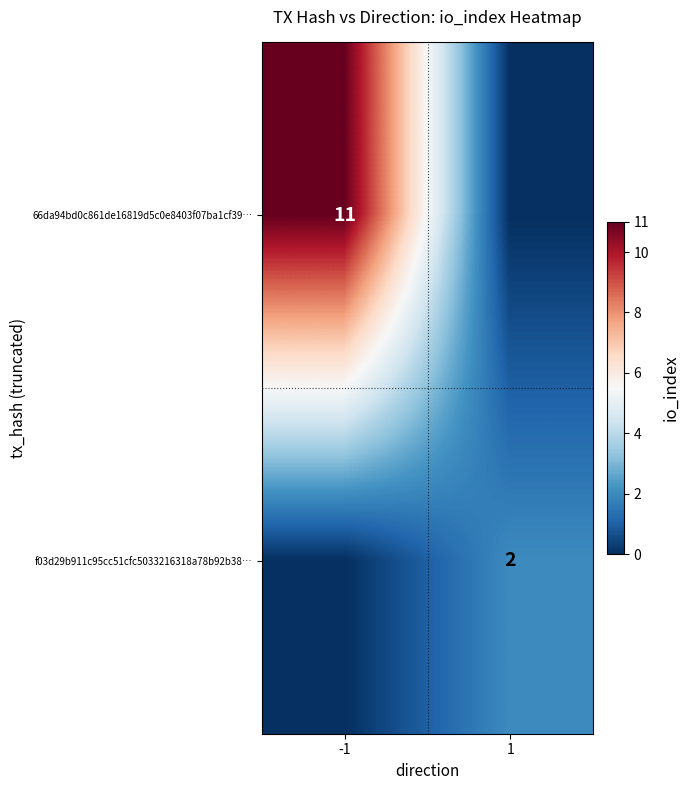

True or false: f03d29b911c95cc51cfc5033216318a78b92b38… has a value of 2 at 1.

True